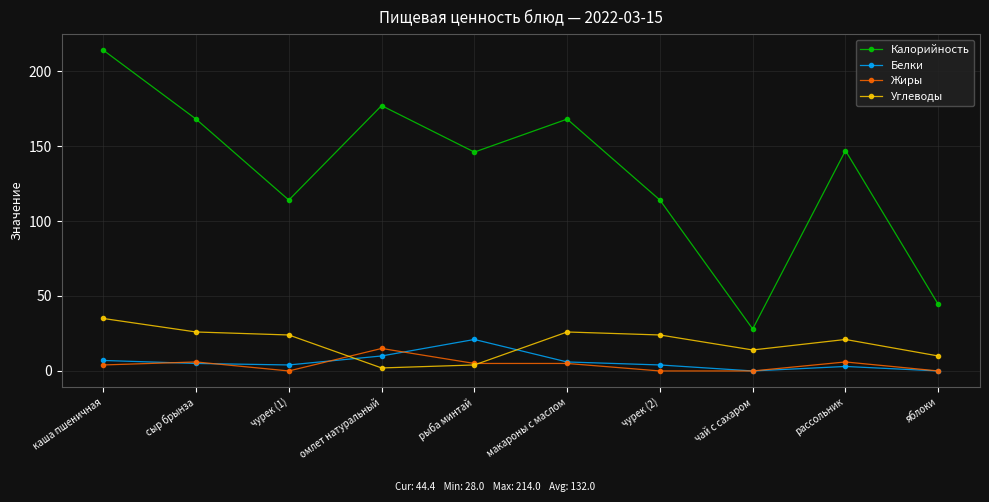

The Калорийность series shows 168.0 at сыр брынза. True or false?

True